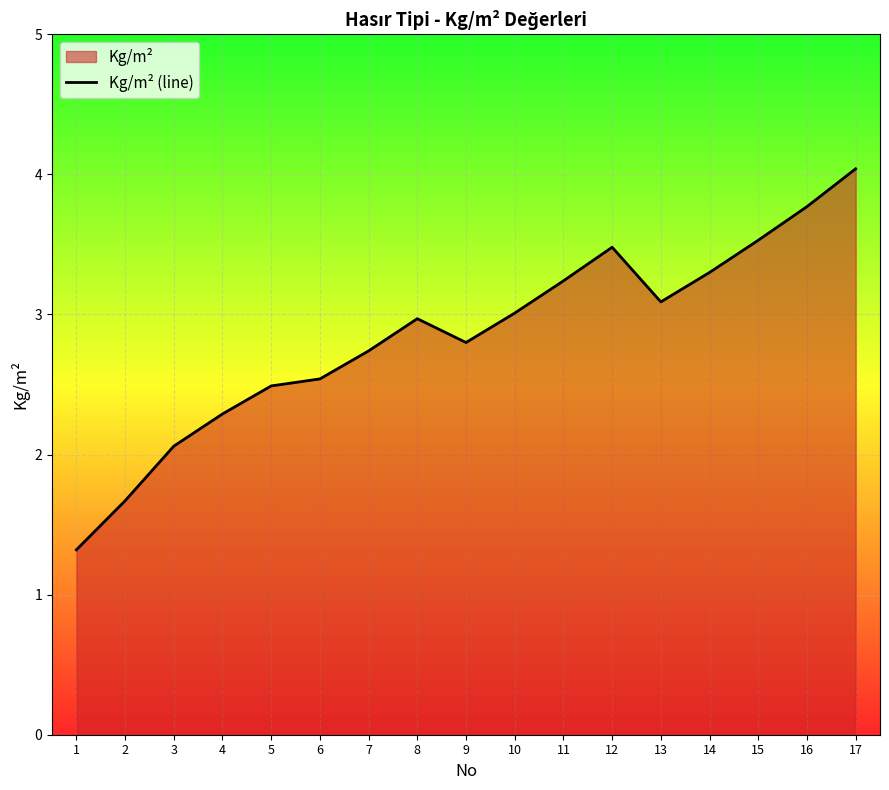

Rank the categories by value from lowest to highest.

1, 2, 3, 4, 5, 6, 7, 9, 8, 10, 13, 11, 14, 12, 15, 16, 17